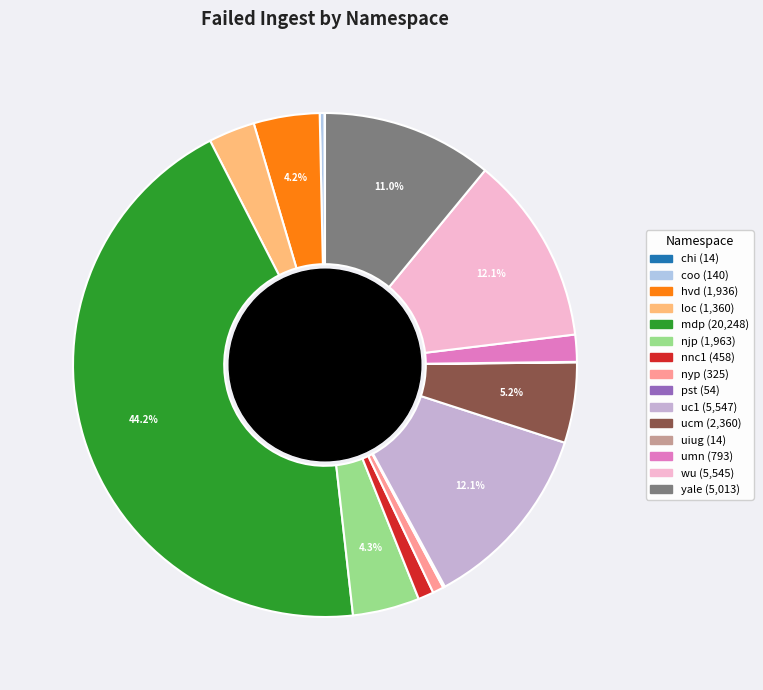

True or false: nnc1 accounts for 11% of the total.

False